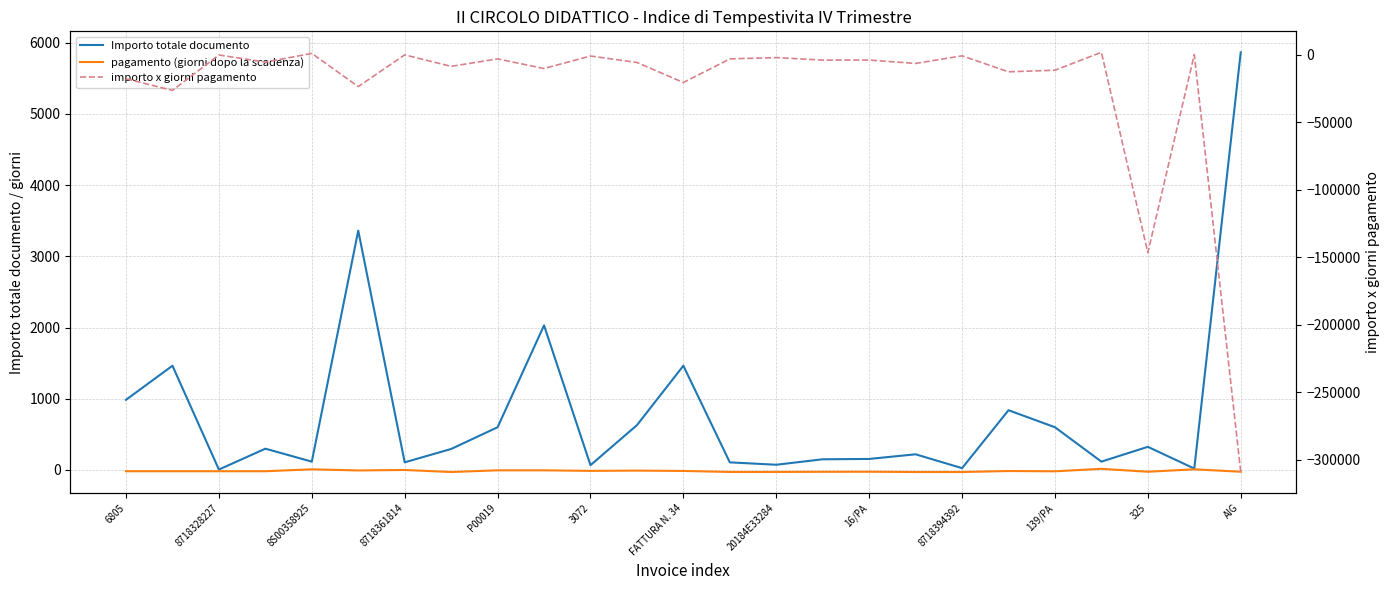

Which category has the lowest value in the pagamento (giorni dopo la scadenza) series?

20184E33284